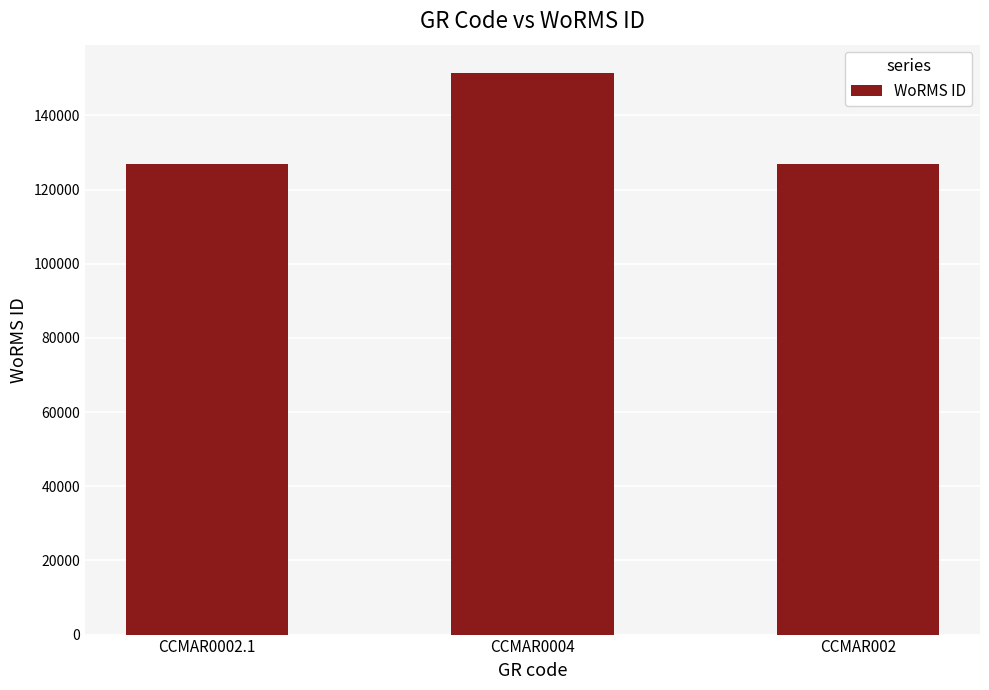

Reading left to right, what are all the values shown in this chart?

126975	151523	126975